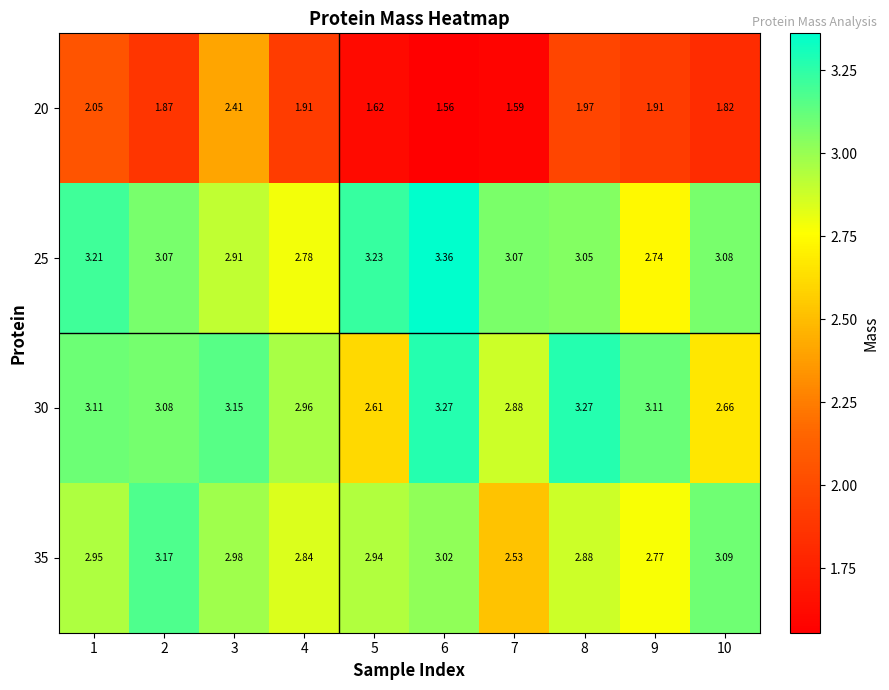

What is the difference between the highest and lowest values at 1?

1.2